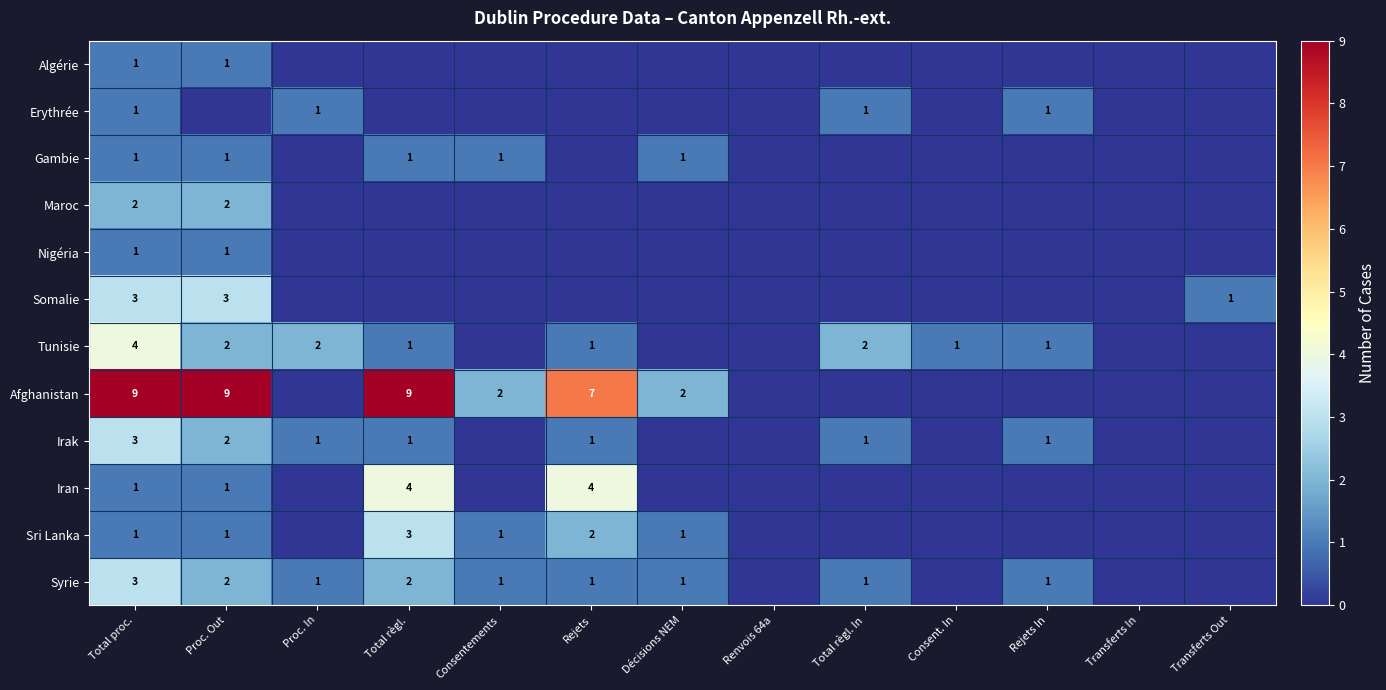

Is it true that Tunisie equals 4 at Total proc.?

True